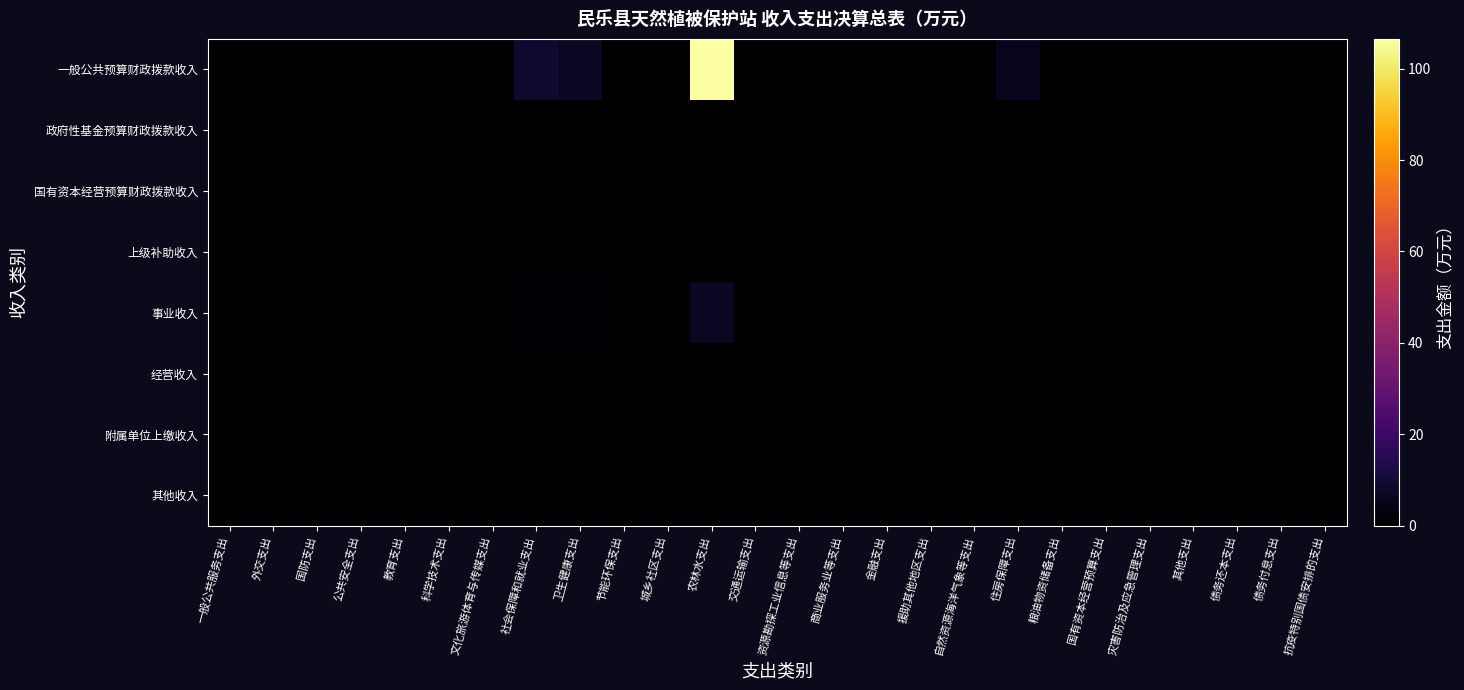

Reading left to right, what are all the values shown in this chart?

一般公共预算财政拨款收入: 一般公共服务支出=0.0	外交支出=0.0	国防支出=0.0	公共安全支出=0.0	教育支出=0.0	科学技术支出=0.0	文化旅游体育与传媒支出=0.0	社会保障和就业支出=9.2	卫生健康支出=6.7	节能环保支出=0.0	城乡社区支出=0.0	农林水支出=106.5	交通运输支出=0.0	资源勘探工业信息等支出=0.0	商业服务业等支出=0.0	金融支出=0.0	援助其他地区支出=0.0	自然资源海洋气象等支出=0.0	住房保障支出=5.8	粮油物资储备支出=0.0	国有资本经营预算支出=0.0	灾害防治及应急管理支出=0.0	其他支出=0.0	债务还本支出=0.0	债务付息支出=0.0	抗疫特别国债安排的支出=0.0
政府性基金预算财政拨款收入: 一般公共服务支出=0.0	外交支出=0.0	国防支出=0.0	公共安全支出=0.0	教育支出=0.0	科学技术支出=0.0	文化旅游体育与传媒支出=0.0	社会保障和就业支出=0.0	卫生健康支出=0.0	节能环保支出=0.0	城乡社区支出=0.0	农林水支出=0.0	交通运输支出=0.0	资源勘探工业信息等支出=0.0	商业服务业等支出=0.0	金融支出=0.0	援助其他地区支出=0.0	自然资源海洋气象等支出=0.0	住房保障支出=0.0	粮油物资储备支出=0.0	国有资本经营预算支出=0.0	灾害防治及应急管理支出=0.0	其他支出=0.0	债务还本支出=0.0	债务付息支出=0.0	抗疫特别国债安排的支出=0.0
国有资本经营预算财政拨款收入: 一般公共服务支出=0.0	外交支出=0.0	国防支出=0.0	公共安全支出=0.0	教育支出=0.0	科学技术支出=0.0	文化旅游体育与传媒支出=0.0	社会保障和就业支出=0.0	卫生健康支出=0.0	节能环保支出=0.0	城乡社区支出=0.0	农林水支出=0.0	交通运输支出=0.0	资源勘探工业信息等支出=0.0	商业服务业等支出=0.0	金融支出=0.0	援助其他地区支出=0.0	自然资源海洋气象等支出=0.0	住房保障支出=0.0	粮油物资储备支出=0.0	国有资本经营预算支出=0.0	灾害防治及应急管理支出=0.0	其他支出=0.0	债务还本支出=0.0	债务付息支出=0.0	抗疫特别国债安排的支出=0.0
上级补助收入: 一般公共服务支出=0.0	外交支出=0.0	国防支出=0.0	公共安全支出=0.0	教育支出=0.0	科学技术支出=0.0	文化旅游体育与传媒支出=0.0	社会保障和就业支出=0.0	卫生健康支出=0.0	节能环保支出=0.0	城乡社区支出=0.0	农林水支出=0.0	交通运输支出=0.0	资源勘探工业信息等支出=0.0	商业服务业等支出=0.0	金融支出=0.0	援助其他地区支出=0.0	自然资源海洋气象等支出=0.0	住房保障支出=0.0	粮油物资储备支出=0.0	国有资本经营预算支出=0.0	灾害防治及应急管理支出=0.0	其他支出=0.0	债务还本支出=0.0	债务付息支出=0.0	抗疫特别国债安排的支出=0.0
事业收入: 一般公共服务支出=0.0	外交支出=0.0	国防支出=0.0	公共安全支出=0.0	教育支出=0.0	科学技术支出=0.0	文化旅游体育与传媒支出=0.0	社会保障和就业支出=0.6	卫生健康支出=0.4	节能环保支出=0.0	城乡社区支出=0.0	农林水支出=6.9	交通运输支出=0.0	资源勘探工业信息等支出=0.0	商业服务业等支出=0.0	金融支出=0.0	援助其他地区支出=0.0	自然资源海洋气象等支出=0.0	住房保障支出=0.4	粮油物资储备支出=0.0	国有资本经营预算支出=0.0	灾害防治及应急管理支出=0.0	其他支出=0.0	债务还本支出=0.0	债务付息支出=0.0	抗疫特别国债安排的支出=0.0
经营收入: 一般公共服务支出=0.0	外交支出=0.0	国防支出=0.0	公共安全支出=0.0	教育支出=0.0	科学技术支出=0.0	文化旅游体育与传媒支出=0.0	社会保障和就业支出=0.0	卫生健康支出=0.0	节能环保支出=0.0	城乡社区支出=0.0	农林水支出=0.0	交通运输支出=0.0	资源勘探工业信息等支出=0.0	商业服务业等支出=0.0	金融支出=0.0	援助其他地区支出=0.0	自然资源海洋气象等支出=0.0	住房保障支出=0.0	粮油物资储备支出=0.0	国有资本经营预算支出=0.0	灾害防治及应急管理支出=0.0	其他支出=0.0	债务还本支出=0.0	债务付息支出=0.0	抗疫特别国债安排的支出=0.0
附属单位上缴收入: 一般公共服务支出=0.0	外交支出=0.0	国防支出=0.0	公共安全支出=0.0	教育支出=0.0	科学技术支出=0.0	文化旅游体育与传媒支出=0.0	社会保障和就业支出=0.0	卫生健康支出=0.0	节能环保支出=0.0	城乡社区支出=0.0	农林水支出=0.0	交通运输支出=0.0	资源勘探工业信息等支出=0.0	商业服务业等支出=0.0	金融支出=0.0	援助其他地区支出=0.0	自然资源海洋气象等支出=0.0	住房保障支出=0.0	粮油物资储备支出=0.0	国有资本经营预算支出=0.0	灾害防治及应急管理支出=0.0	其他支出=0.0	债务还本支出=0.0	债务付息支出=0.0	抗疫特别国债安排的支出=0.0
其他收入: 一般公共服务支出=0.0	外交支出=0.0	国防支出=0.0	公共安全支出=0.0	教育支出=0.0	科学技术支出=0.0	文化旅游体育与传媒支出=0.0	社会保障和就业支出=0.0	卫生健康支出=0.0	节能环保支出=0.0	城乡社区支出=0.0	农林水支出=0.0	交通运输支出=0.0	资源勘探工业信息等支出=0.0	商业服务业等支出=0.0	金融支出=0.0	援助其他地区支出=0.0	自然资源海洋气象等支出=0.0	住房保障支出=0.0	粮油物资储备支出=0.0	国有资本经营预算支出=0.0	灾害防治及应急管理支出=0.0	其他支出=0.0	债务还本支出=0.0	债务付息支出=0.0	抗疫特别国债安排的支出=0.0